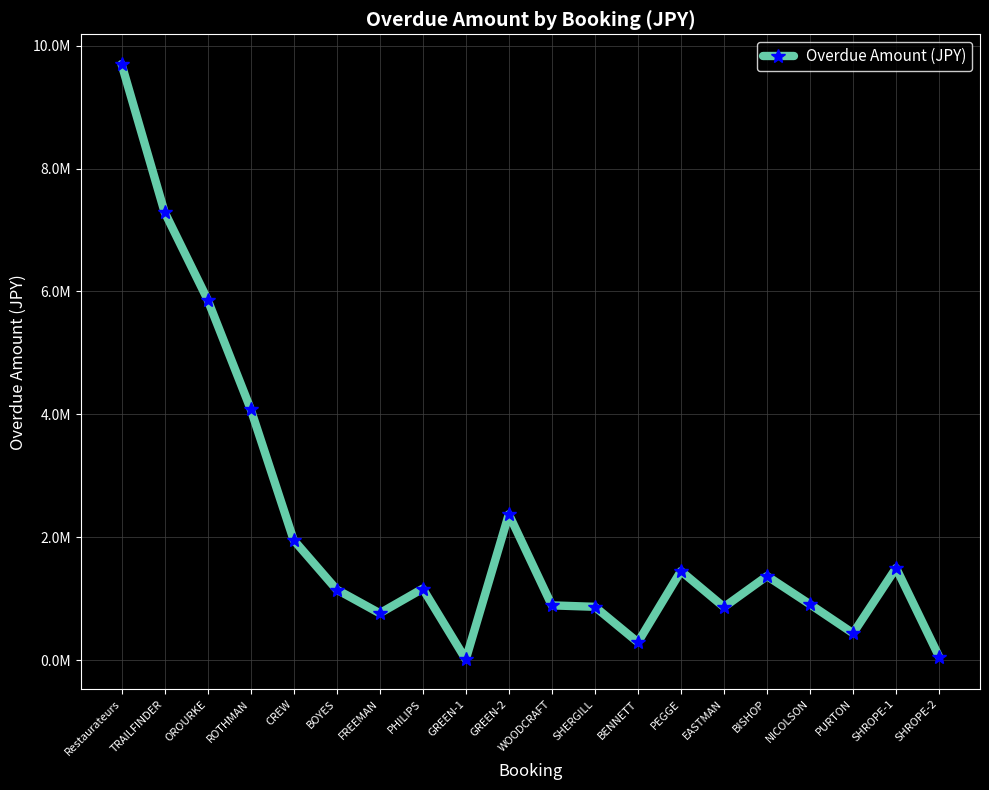

What is the ratio of the value at BOYES to the value at PURTON?

2.6